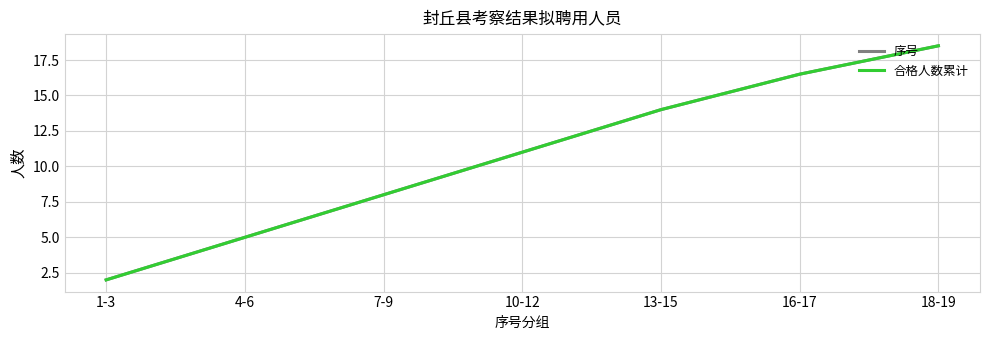

Between 1-3 and 4-6, which series saw the biggest shift?

序号